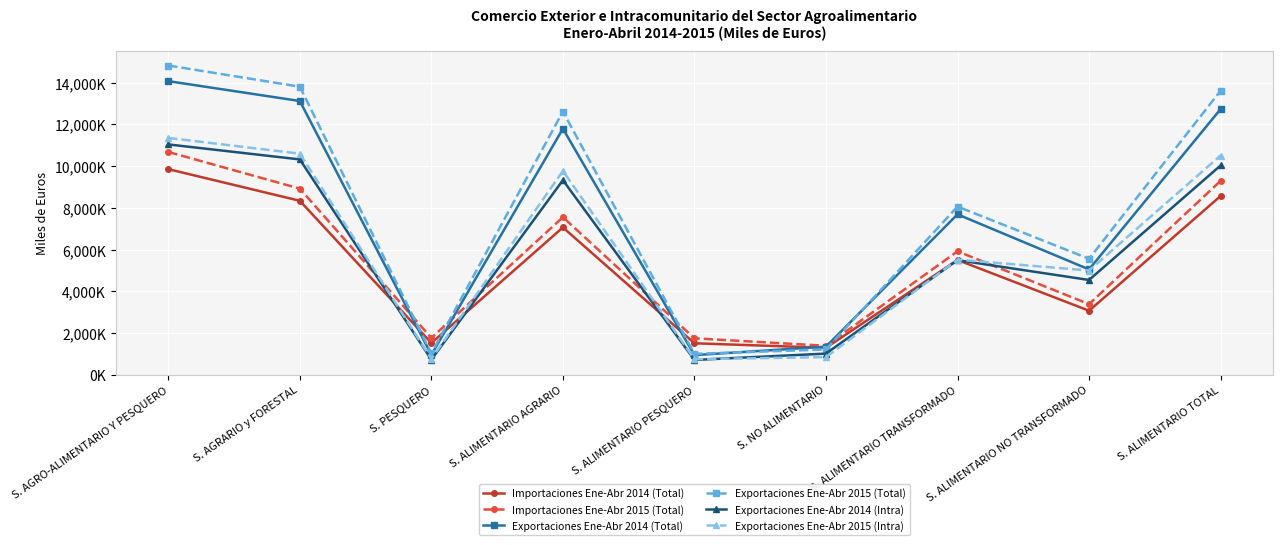

At which label does Exportaciones Ene-Abr 2014 (Total) reach its peak?

S. AGRO-ALIMENTARIO Y PESQUERO